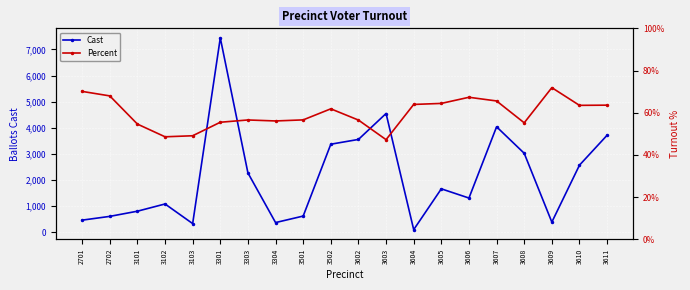

What is the value of the Cast point at the 15th from the left?

1316